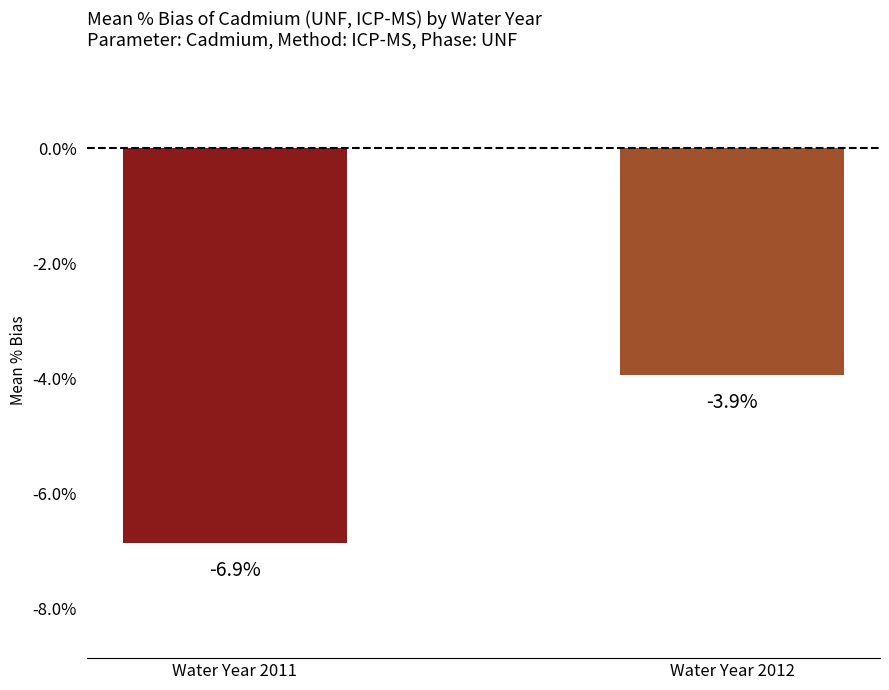

The value at Water Year 2011 is -6.9. True or false?

True